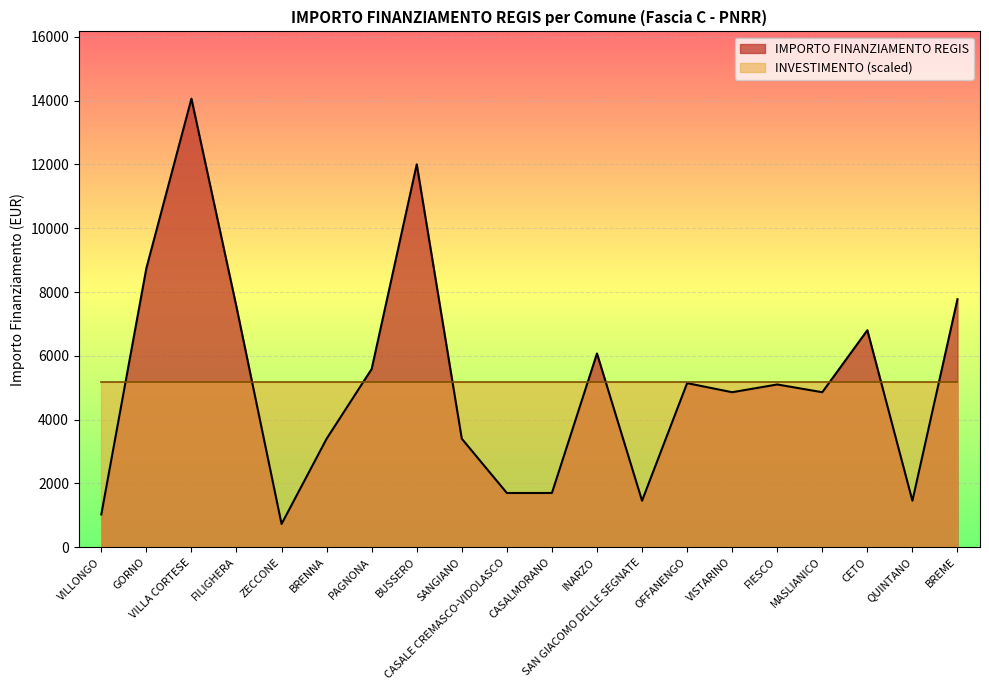

How many series are shown in this chart?

2